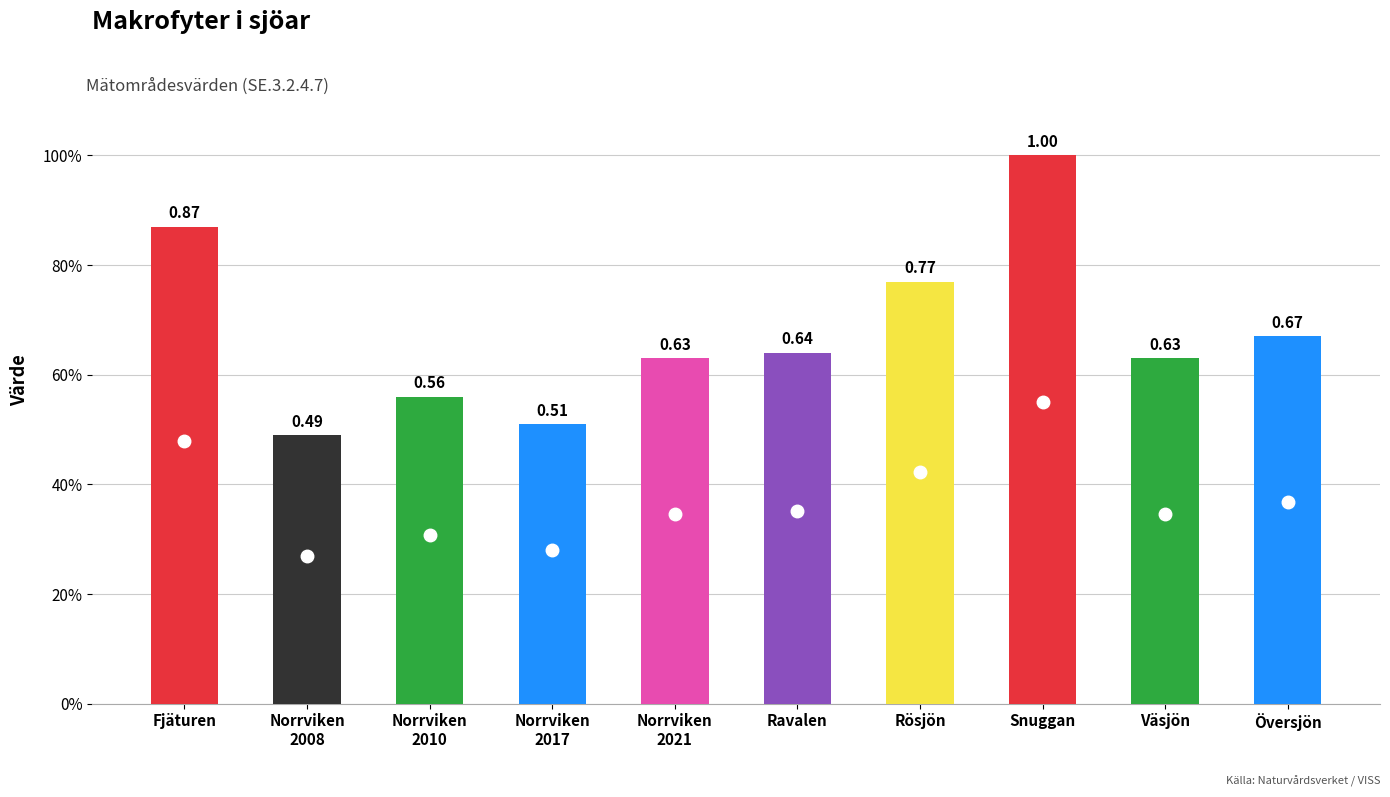

What is the label of the 7th bar from the left?

Rösjön